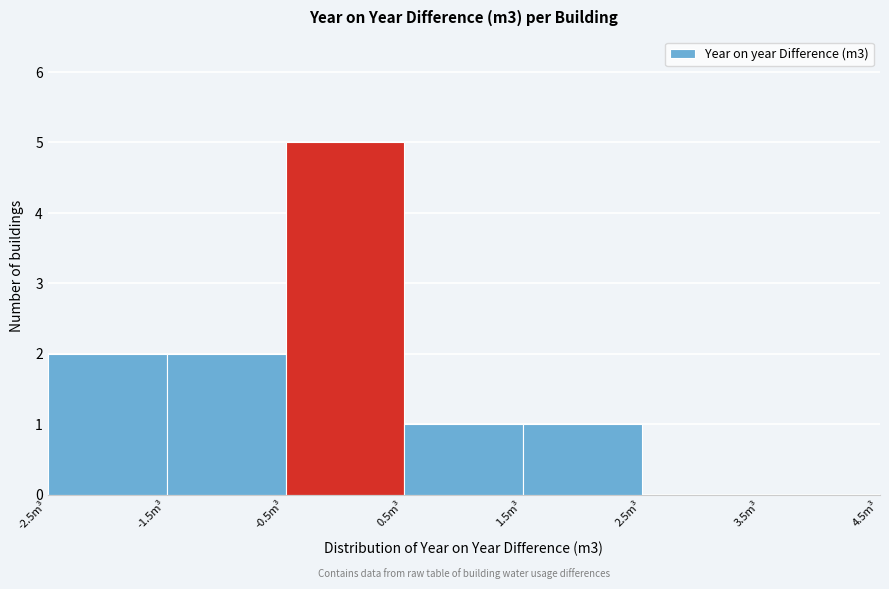

Over which range of the x-axis is the bar tallest?

-0.5 to 0.5